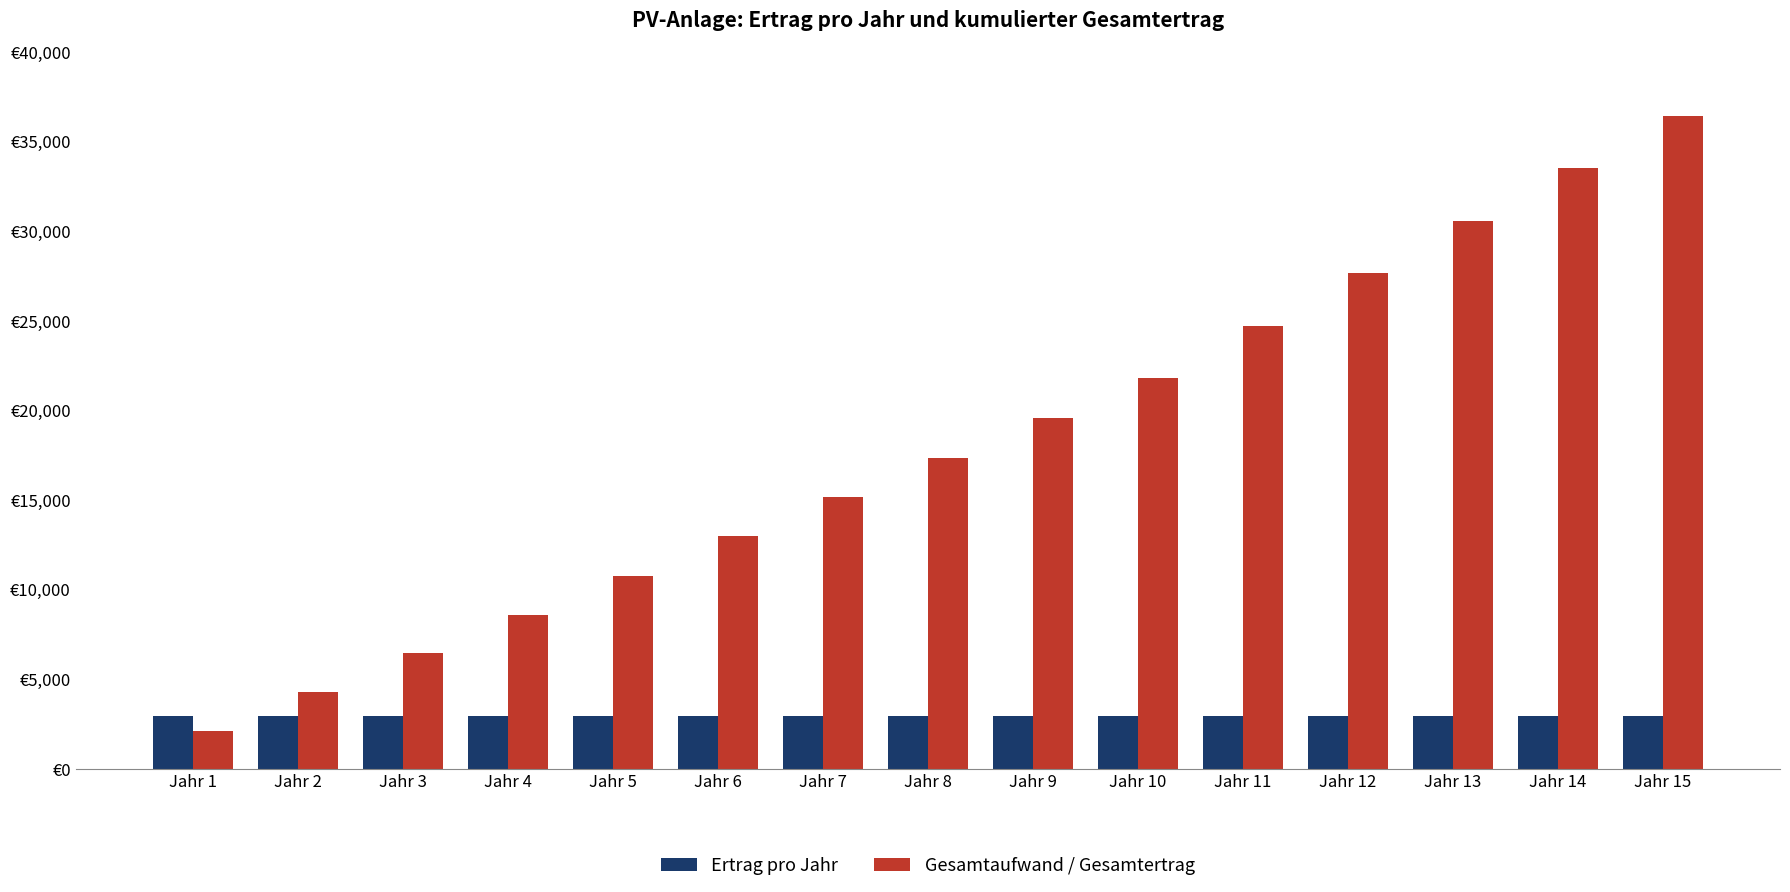

What is the difference between the highest and lowest values at Jahr 14?

30577.9